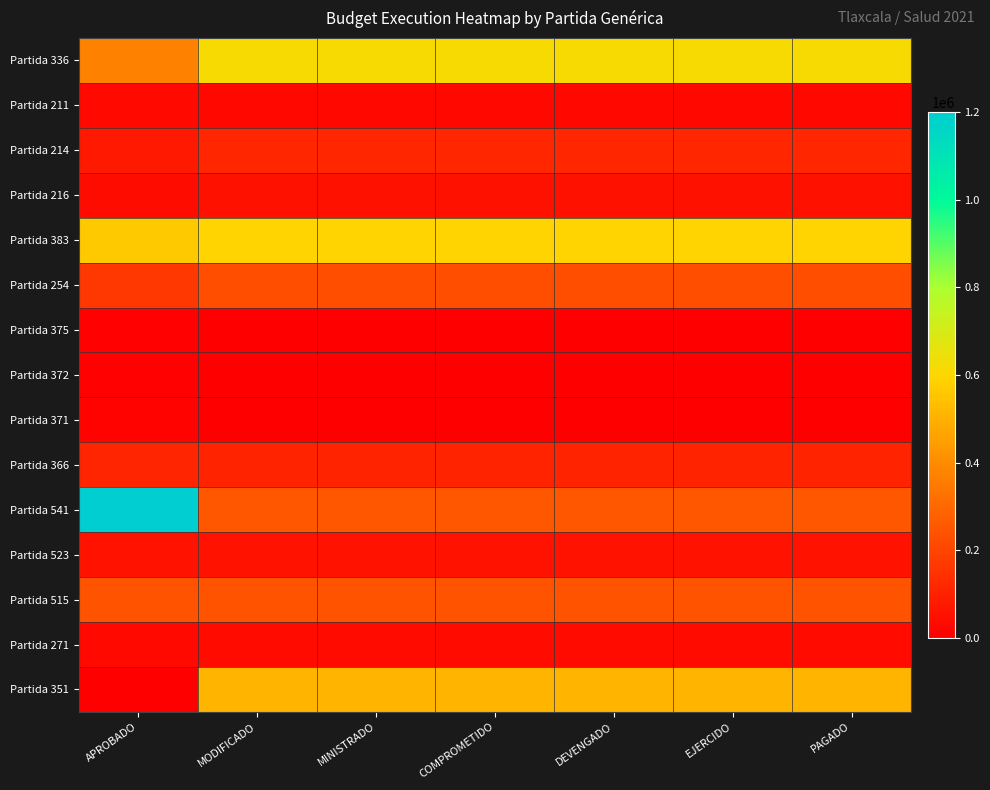

What is the total value across all series at PAGADO?

2833062.5